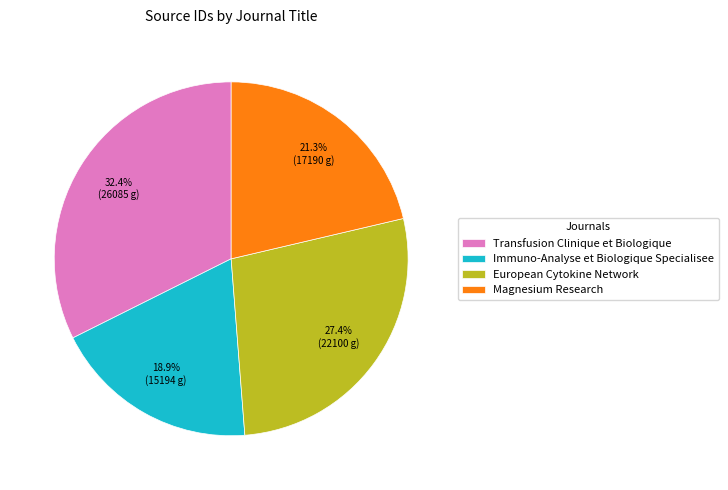

Is the sum of Transfusion Clinique et Biologique and Immuno-Analyse et Biologique Specialisee greater than half?

Yes